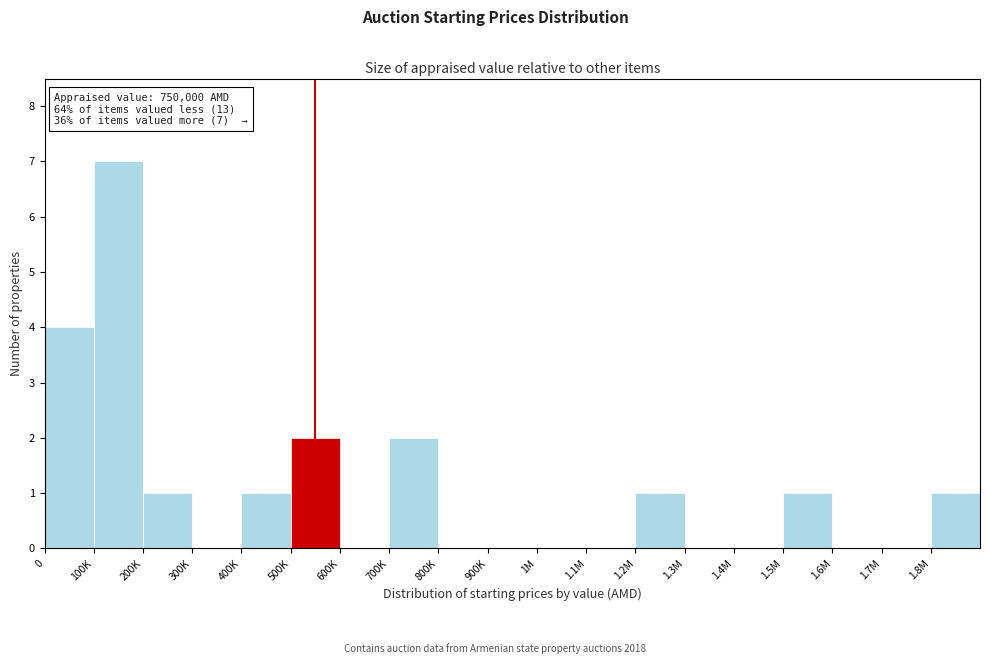

Reading left to right, list all the values displayed in this chart.

0=4	100K=7	200K=1	300K=0	400K=1	500K=2	600K=0	700K=2	800K=0	900K=0	1M=0	1.1M=0	1.2M=1	1.3M=0	1.4M=0	1.5M=1	1.6M=0	1.7M=0	1.8M=1